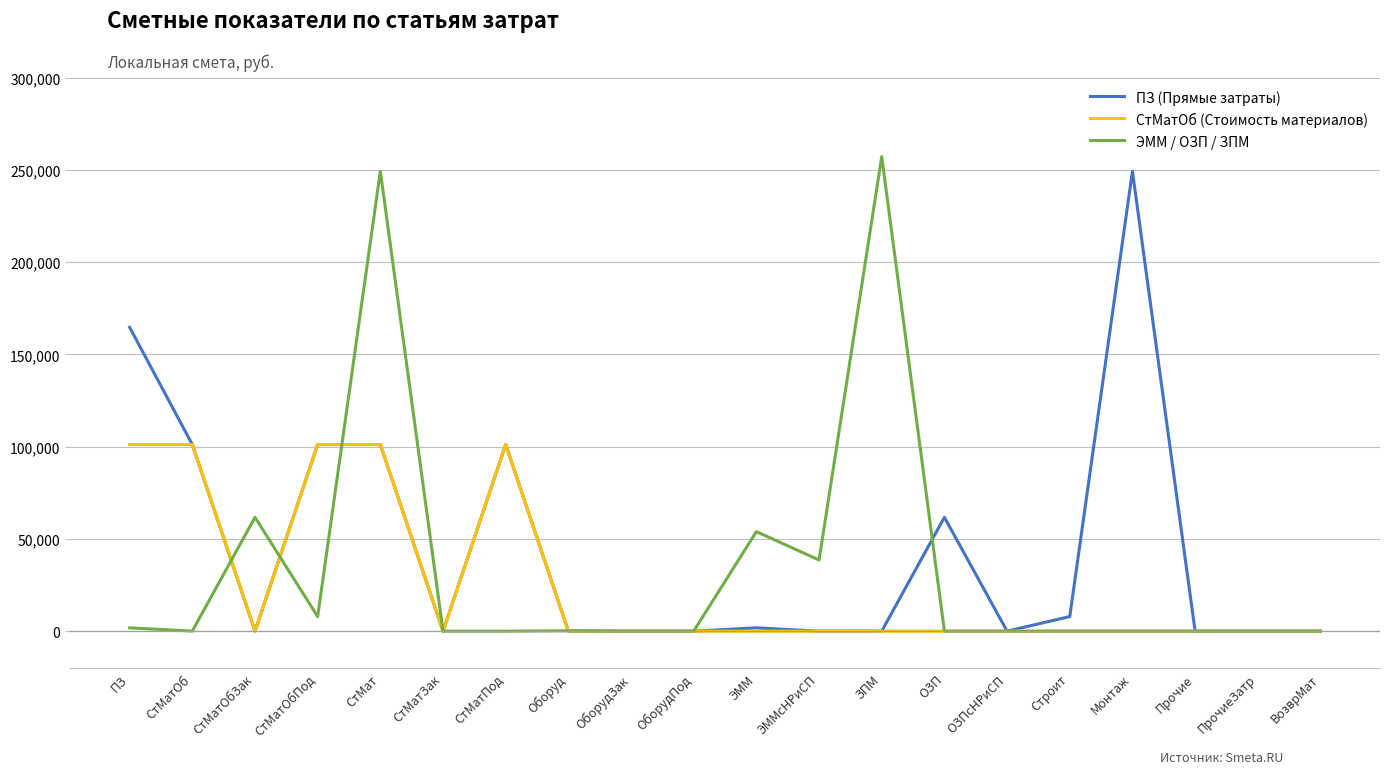

At how many categories does at least one series exceed 205368?

3